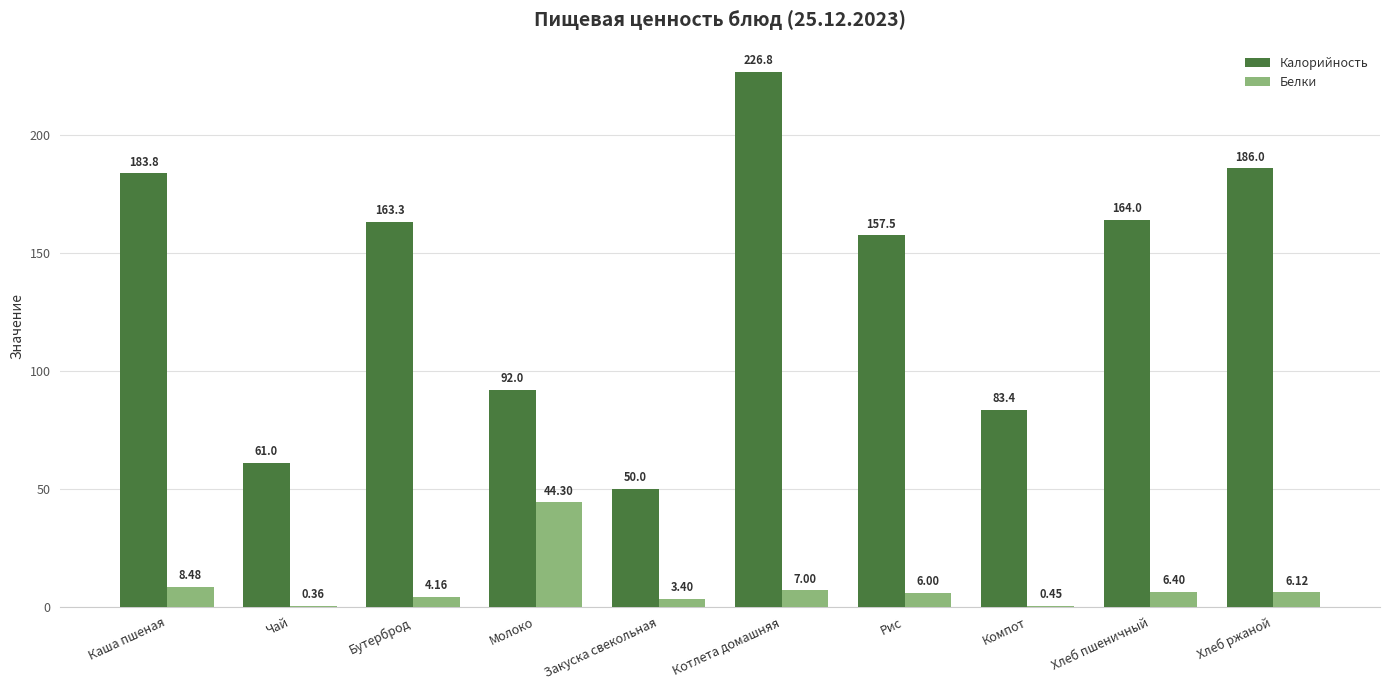

How many groups of bars are there?

10